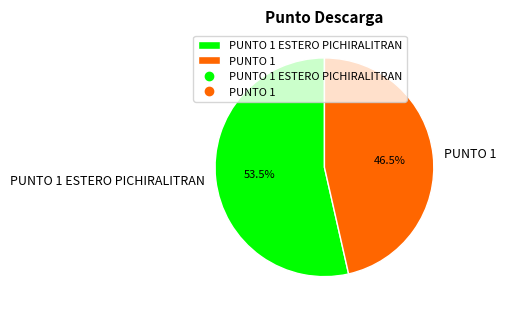

Is there a majority slice in this chart?

Yes